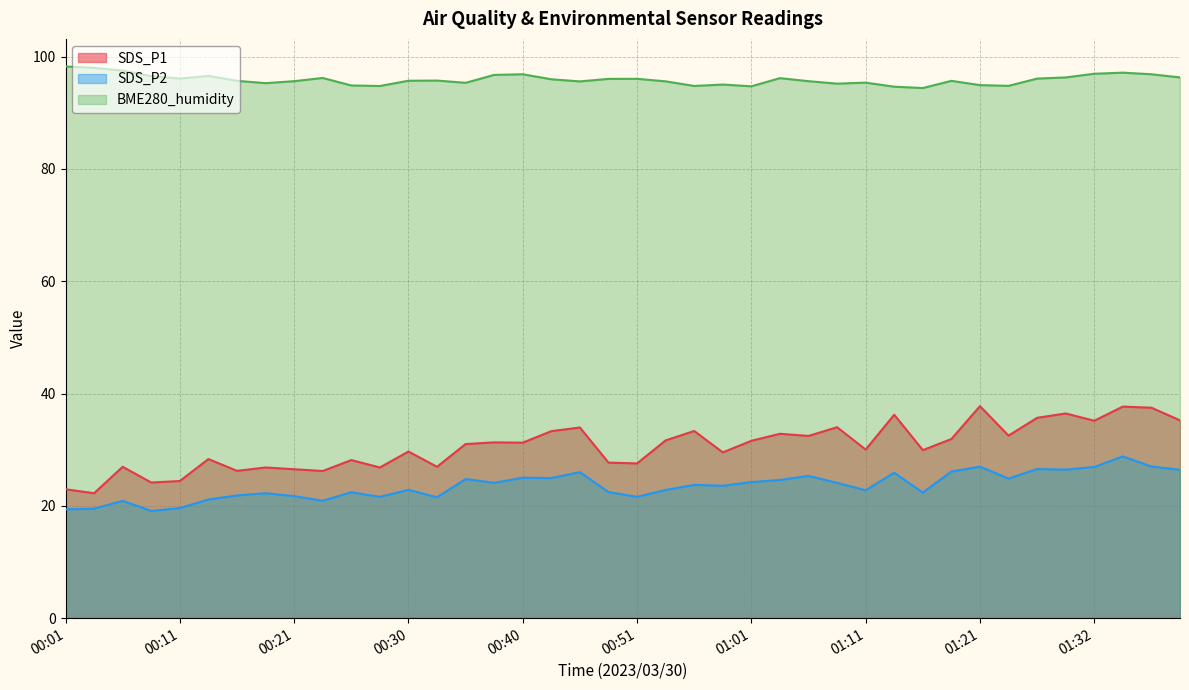

Between 00:45 and 01:29, which is larger?

01:29